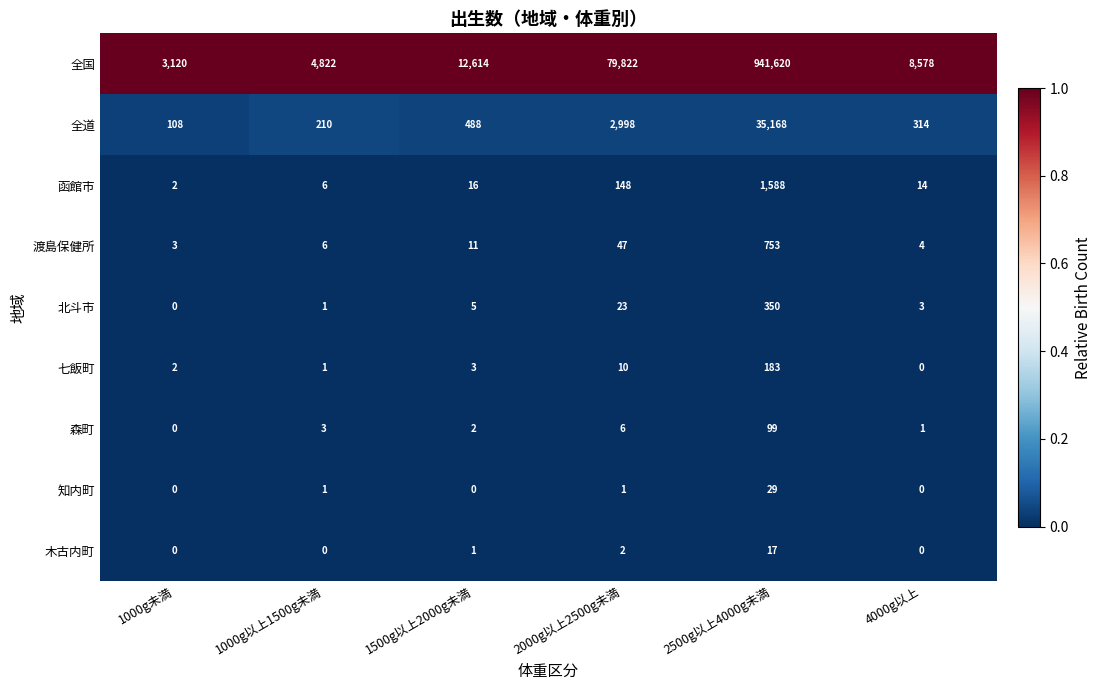

What is the difference between the highest and lowest values at 4000g以上?

8578